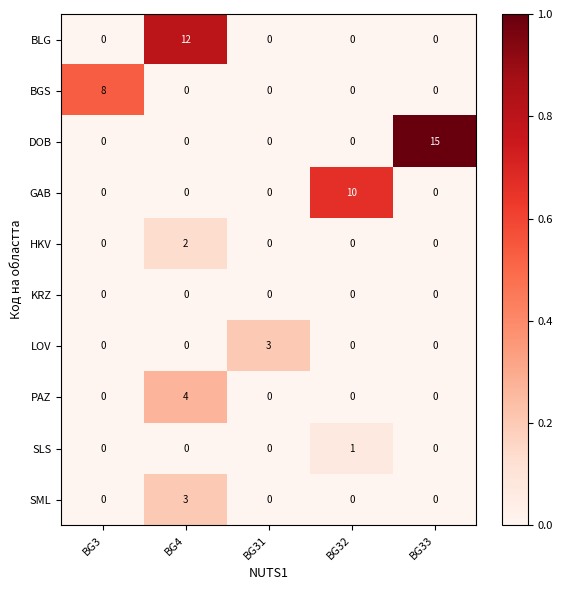

Between BG32 and BG33, which series saw the biggest shift?

DOB